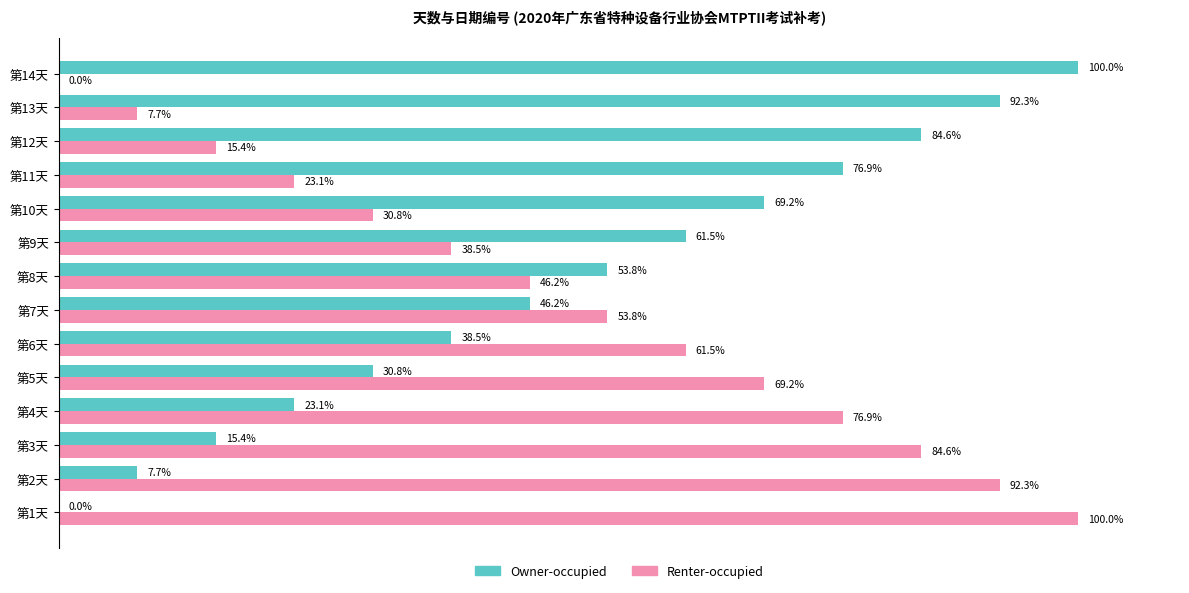

At which label does Owner-occupied reach its peak?

第14天